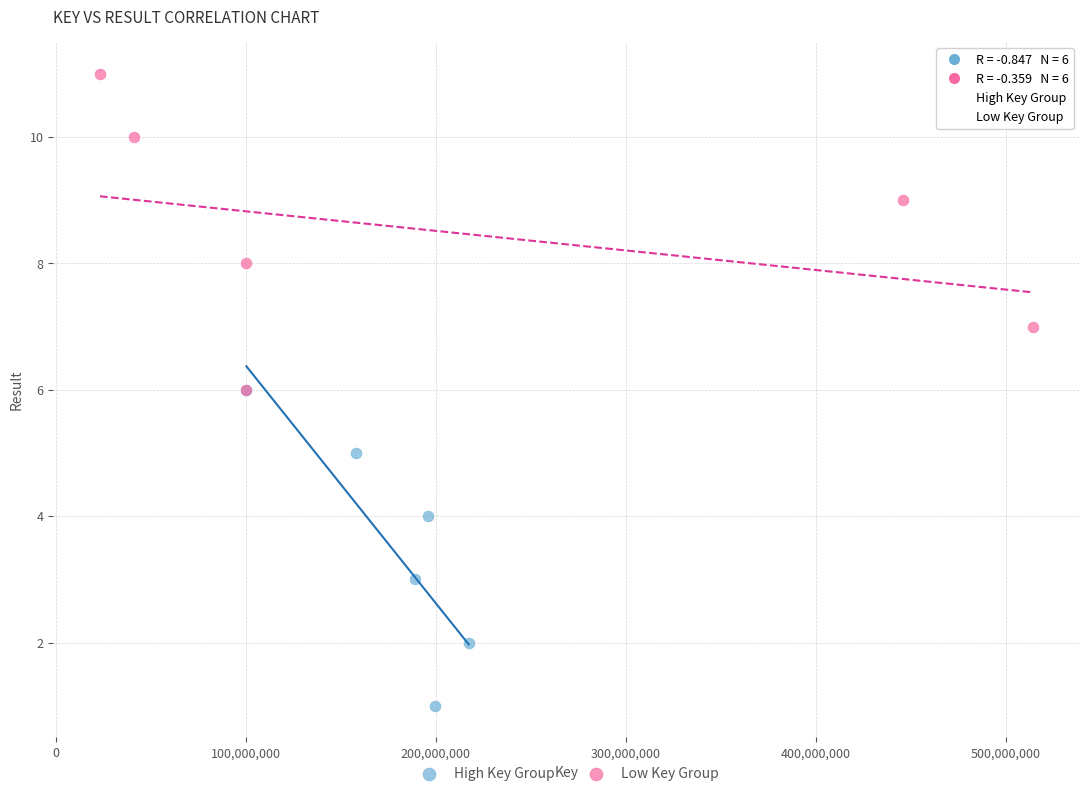

Which series reaches the minimum Y coordinate?

High Key Group